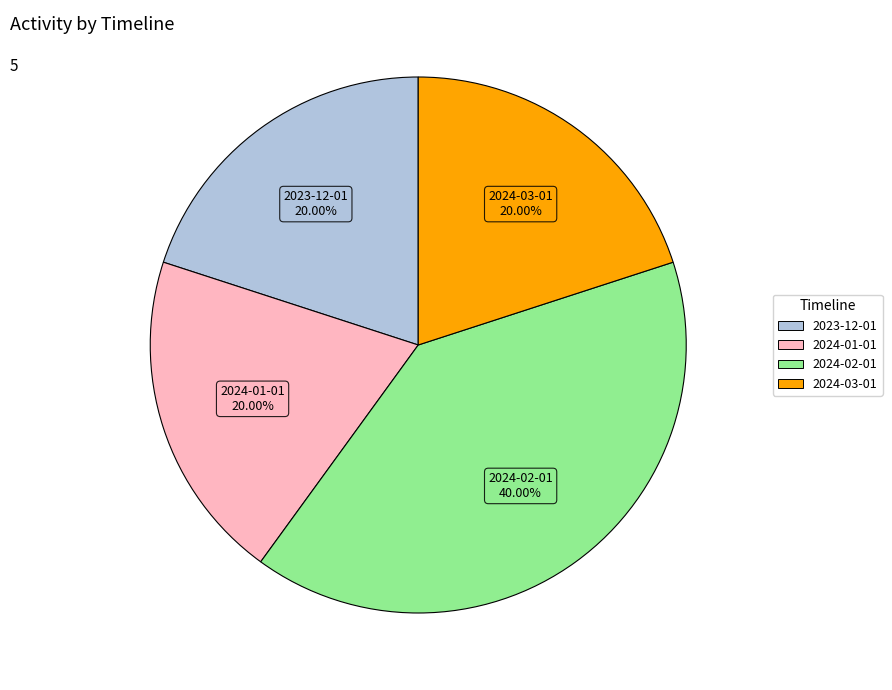

The 2024-01-01 slice represents 5% of the pie. True or false?

False